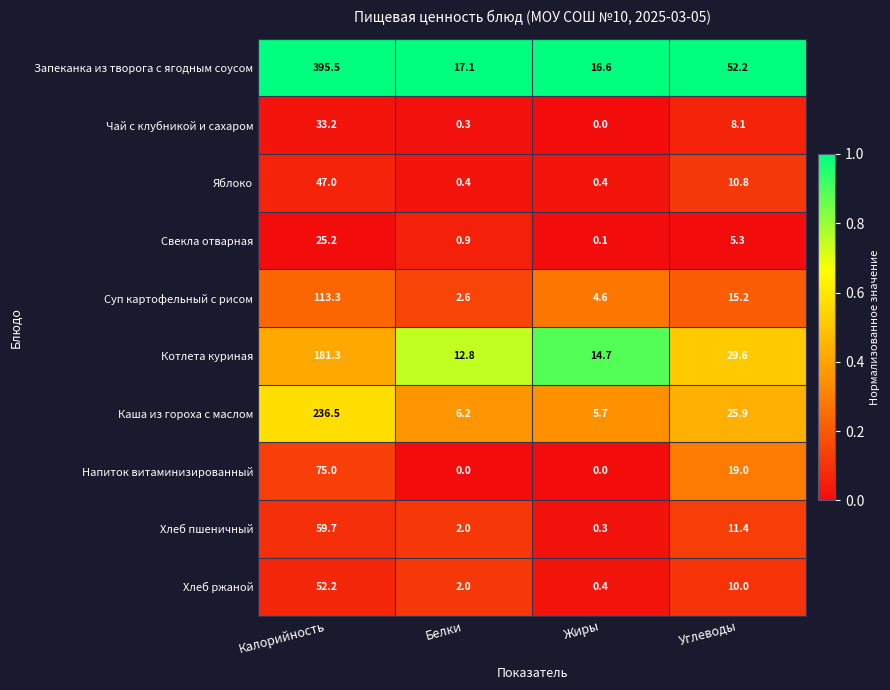

Between Белки and Углеводы, which series saw the biggest shift?

Запеканка из творога с ягодным соусом